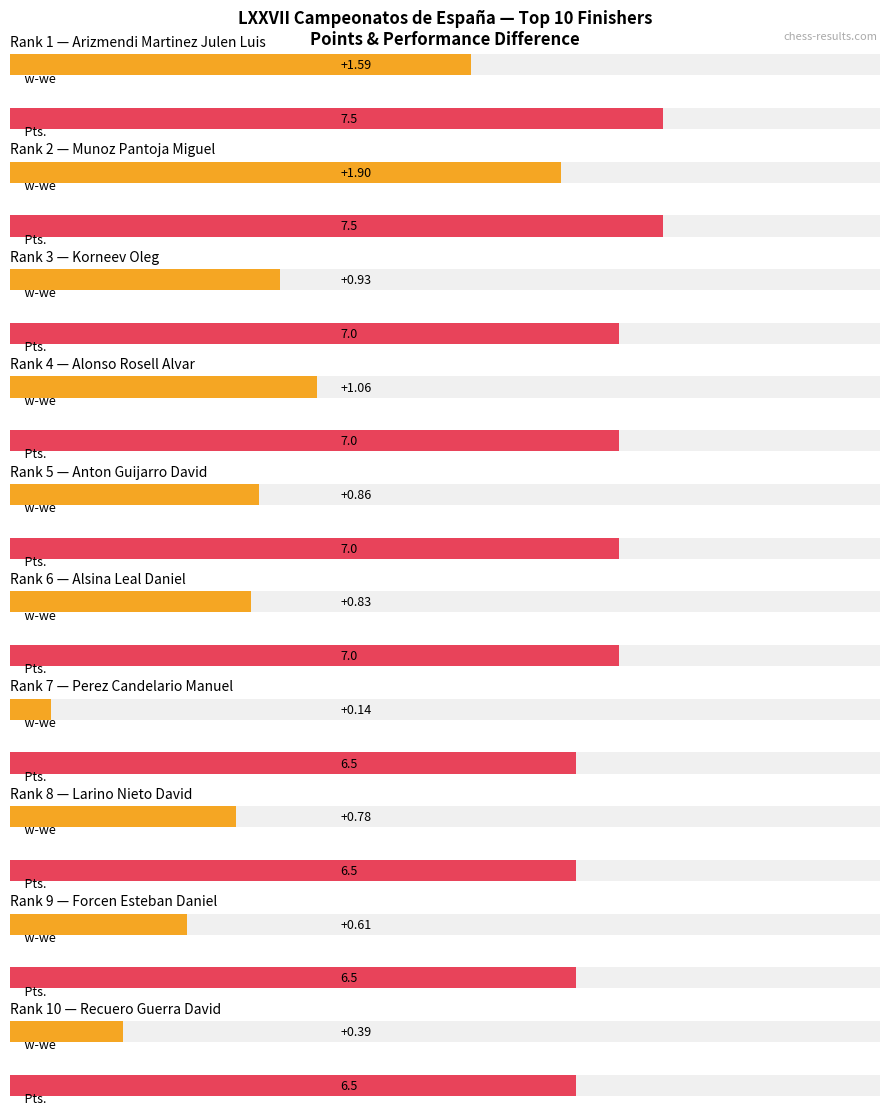

What is the spread (max minus min) of values at Larino Nieto David?

5.7